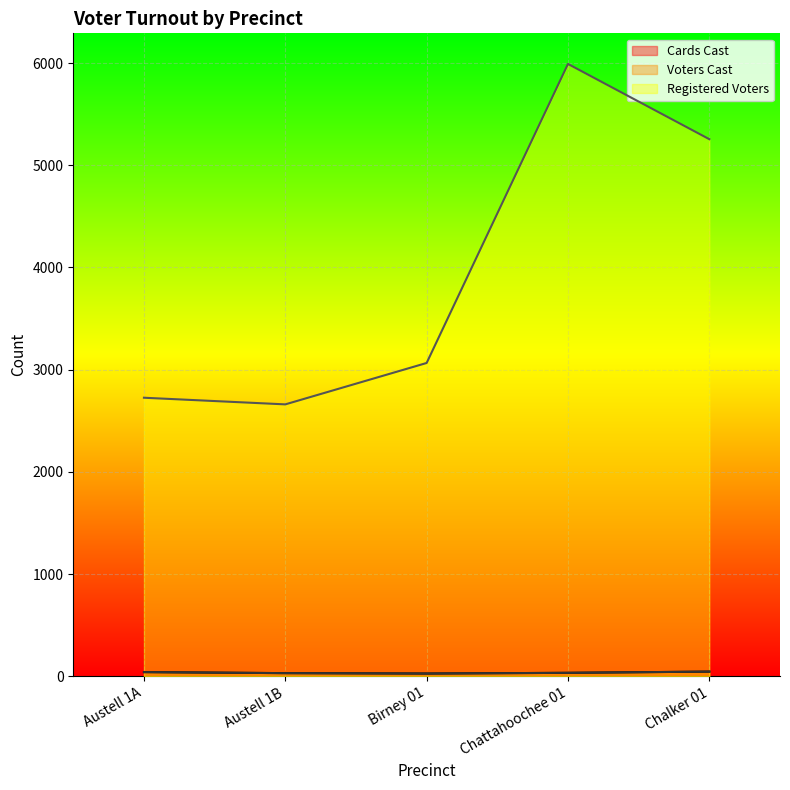

What is the total value across all series at Chattahoochee 01?

6061